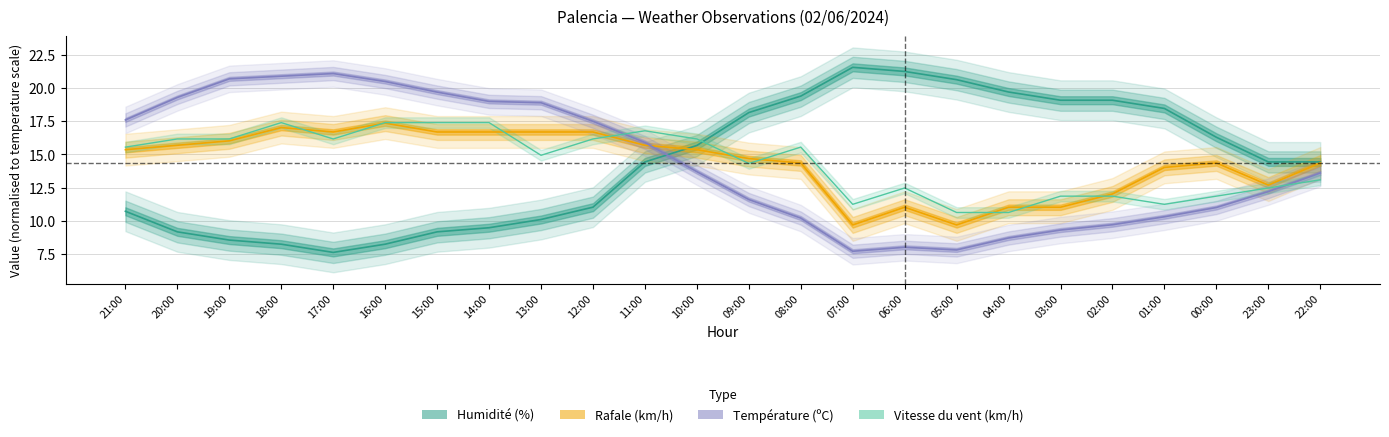

How many times do Température (ºC) and Rafale (km/h) cross each other?

1